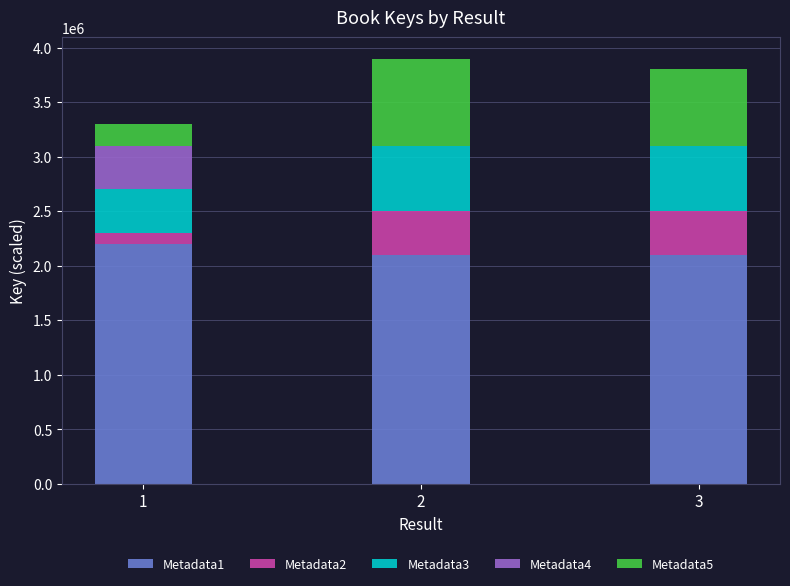

How many categories are shown in the chart?

3